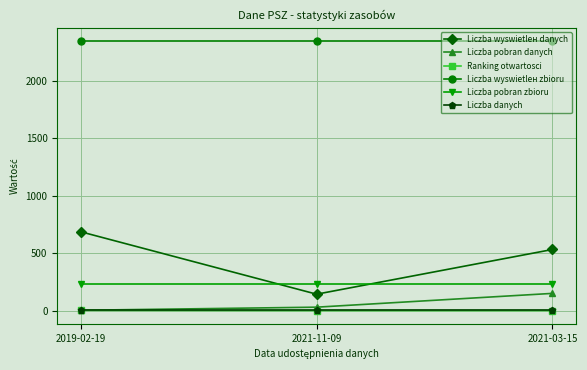

What is the sum of the Liczba pobran zbioru values at 2019-02-19 and 2021-03-15?

470